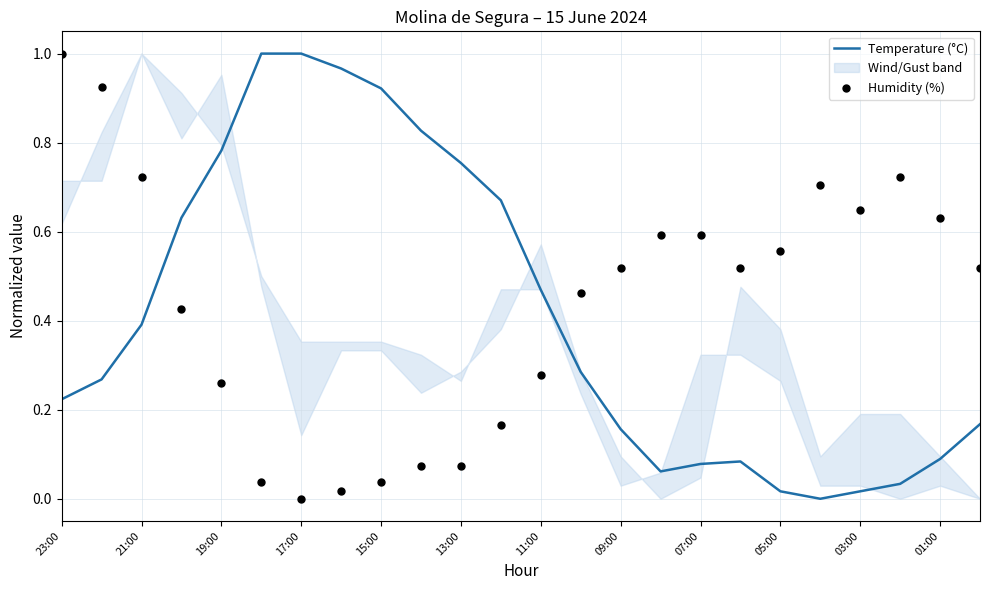

Which series has the widest spread of Y values?

Temperature (°C)